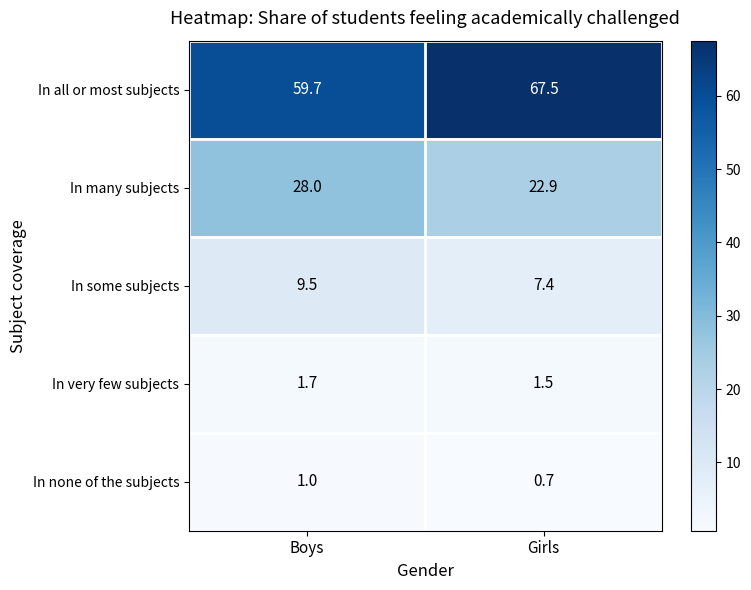

What is the spread (max minus min) of values at Boys?

58.7